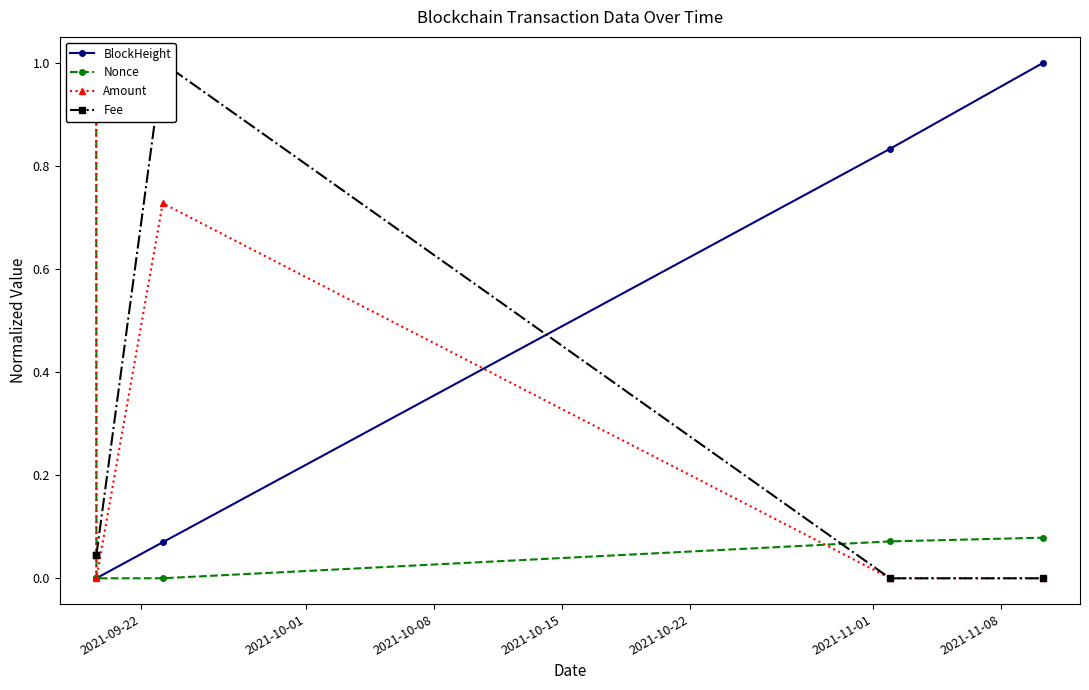

What is the sum of all Nonce values?

1.2